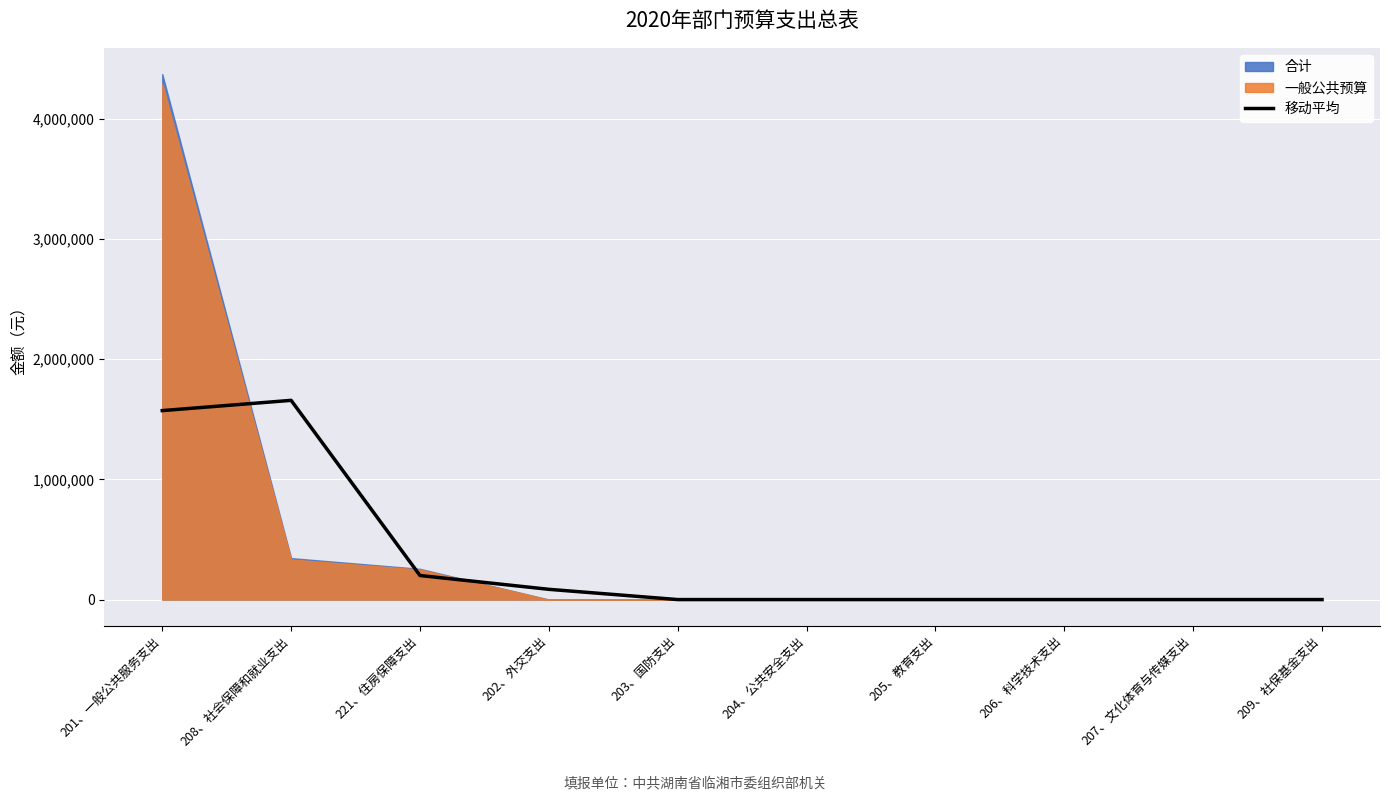

What is the label of the 7th point from the left?

205、教育支出